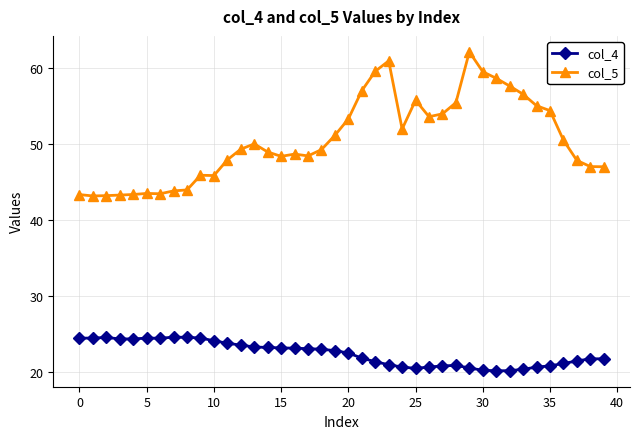

List the series in order of their overall mean, highest first.

col_5, col_4